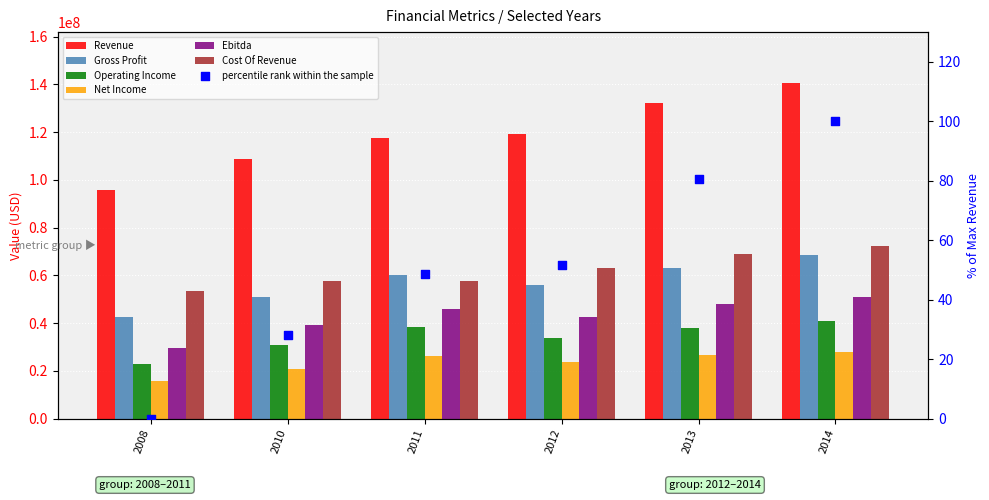

Which series has the largest total across all categories?

Revenue